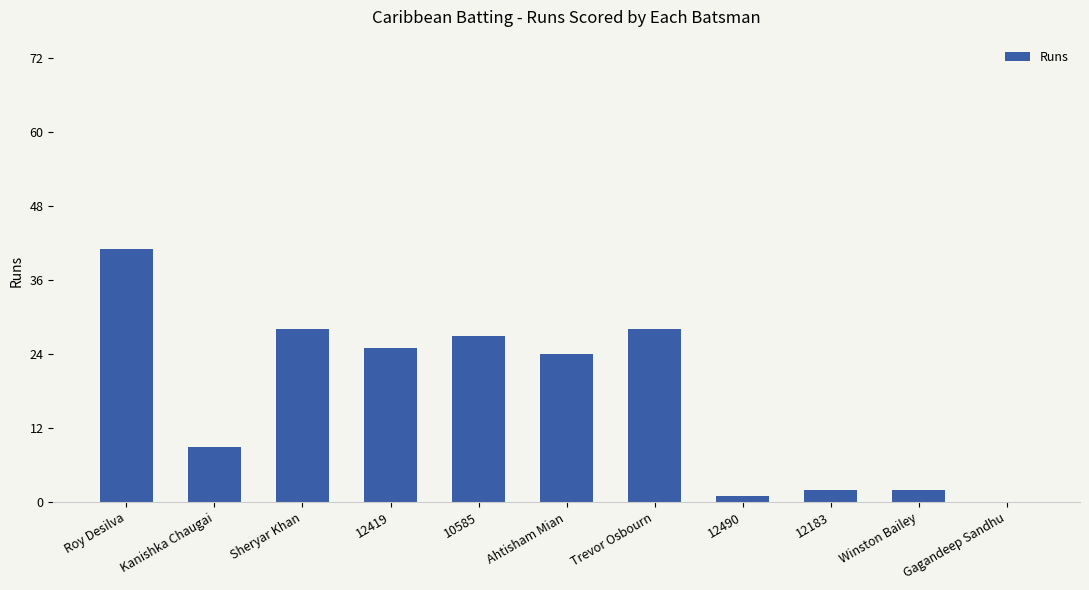

What is the ratio of the value at 12419 to the value at Winston Bailey?

12.5